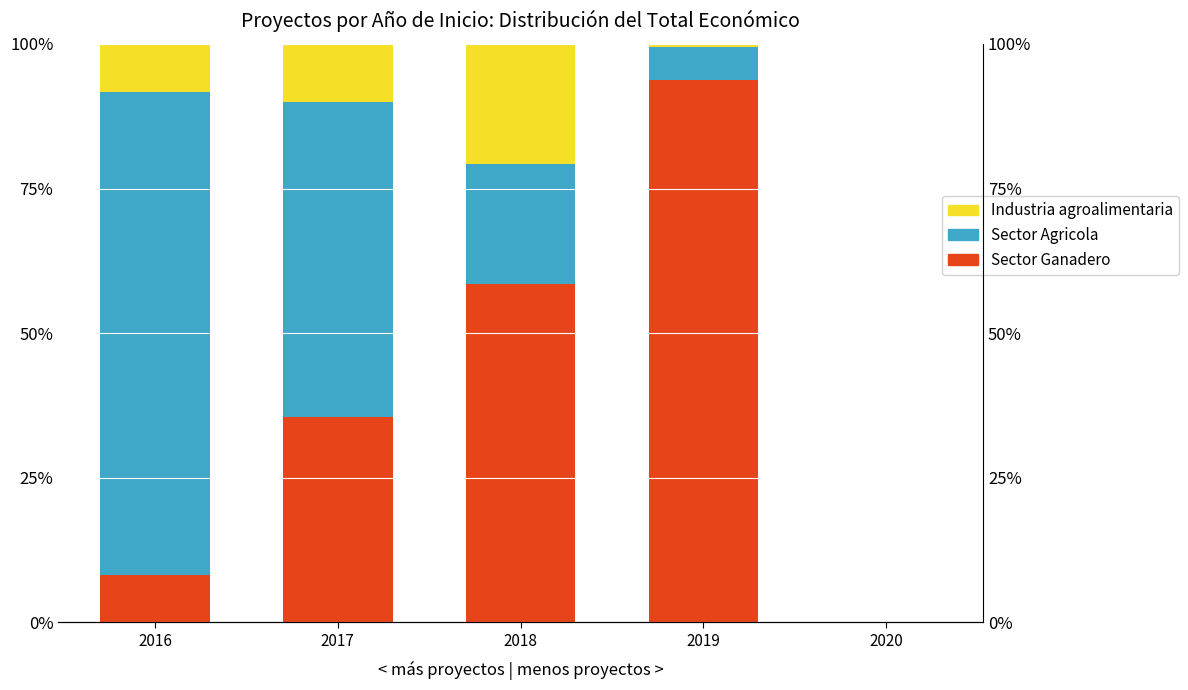

How many bars are there in each group?

3